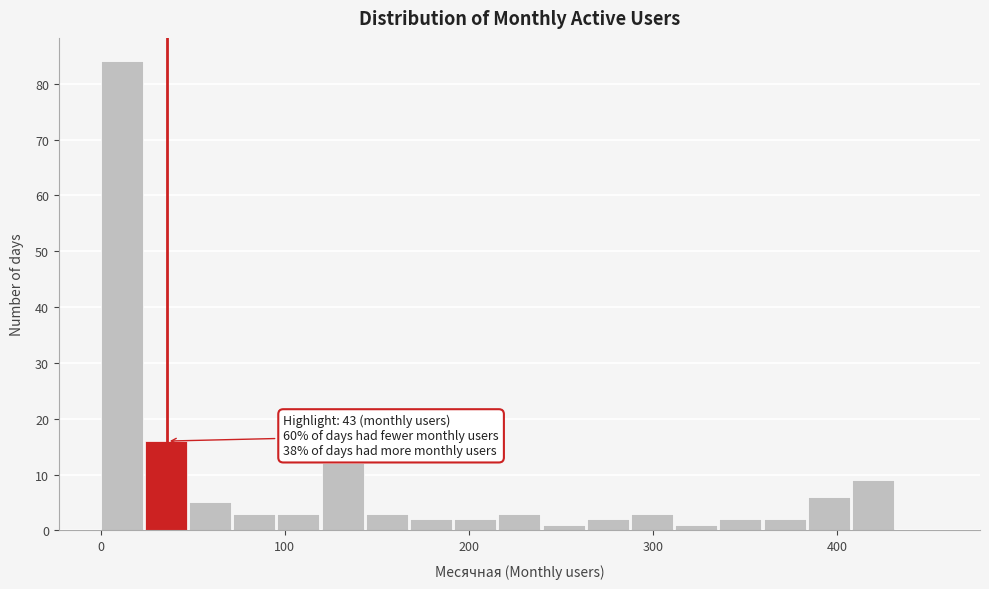

Around what value on the x-axis is the tallest bar? Give the approximate position of its centre, as read against the axis.

10